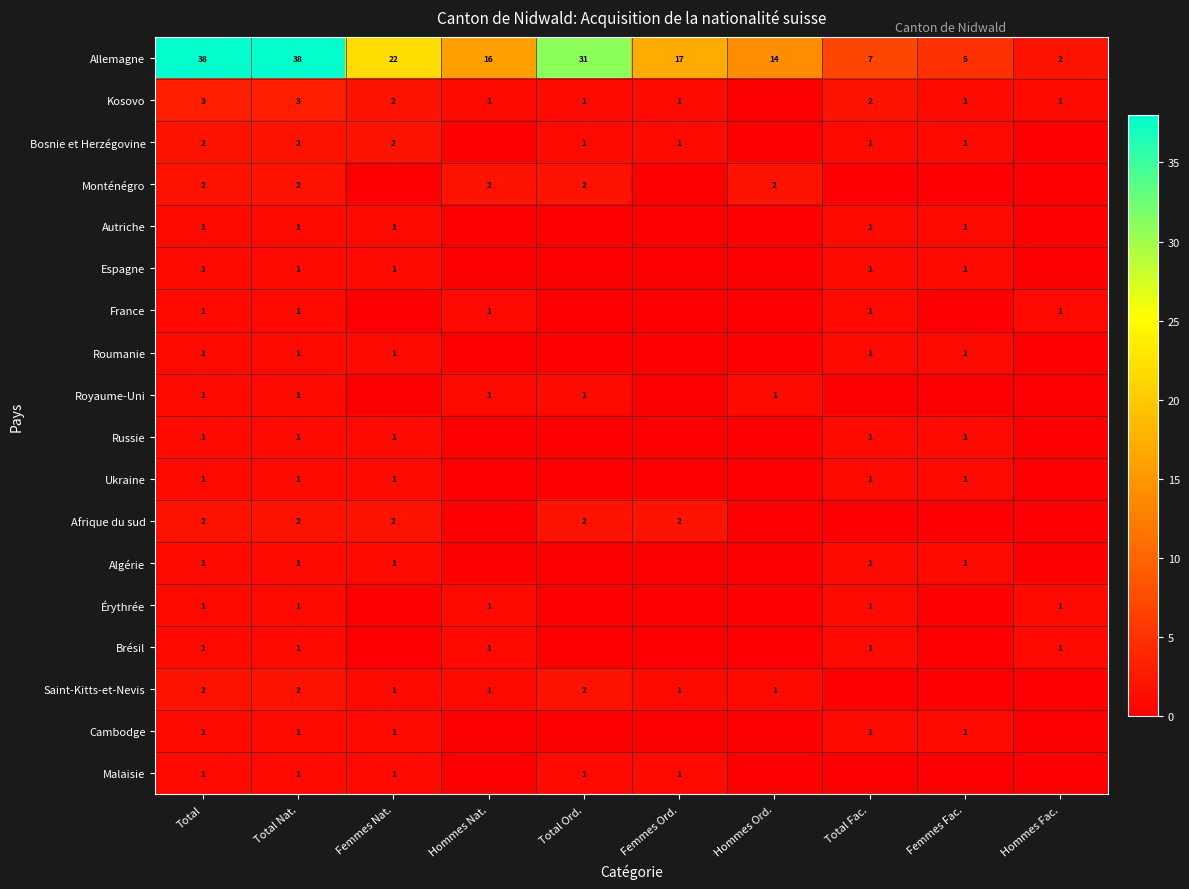

What is the approximate value of Ukraine at Total?

1